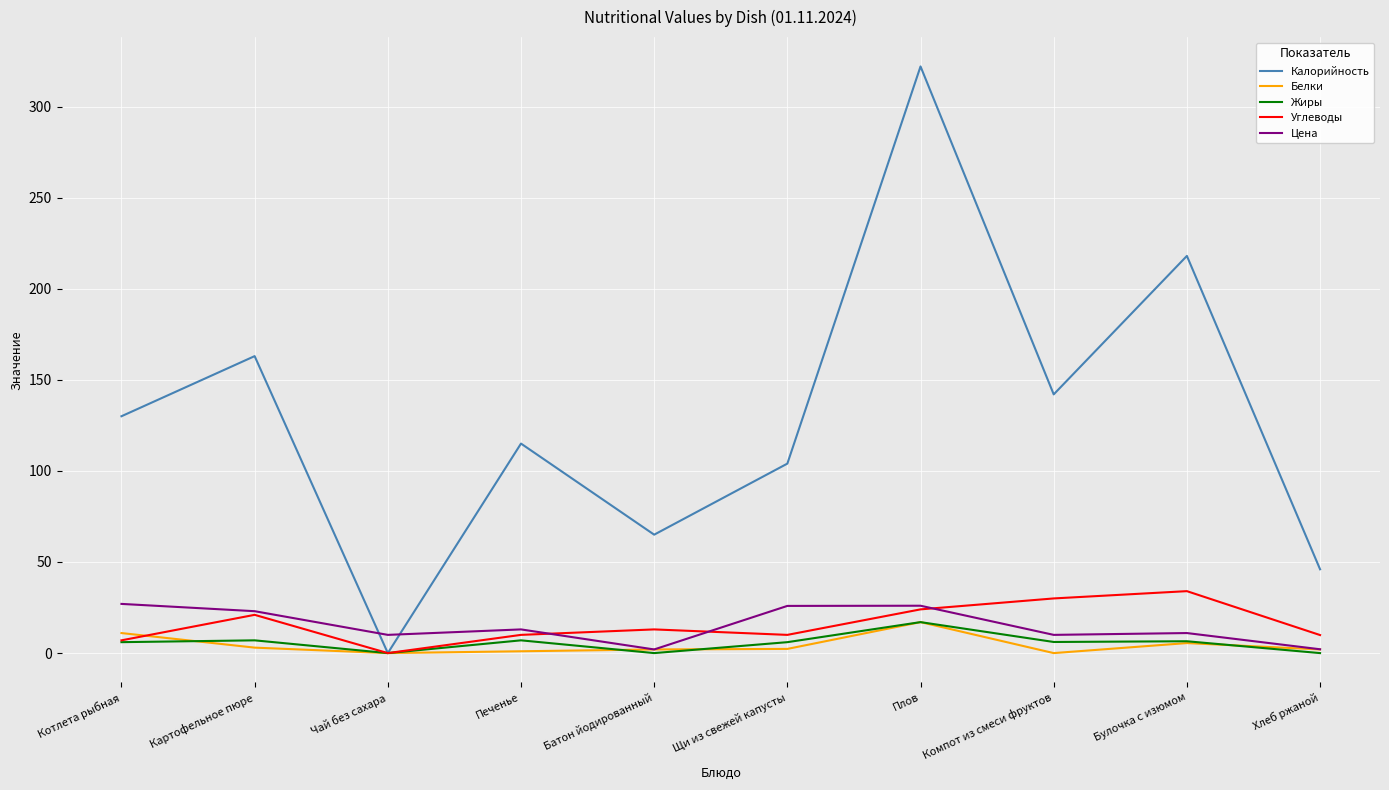

Is it true that Цена equals 26.0 at Плов?

True